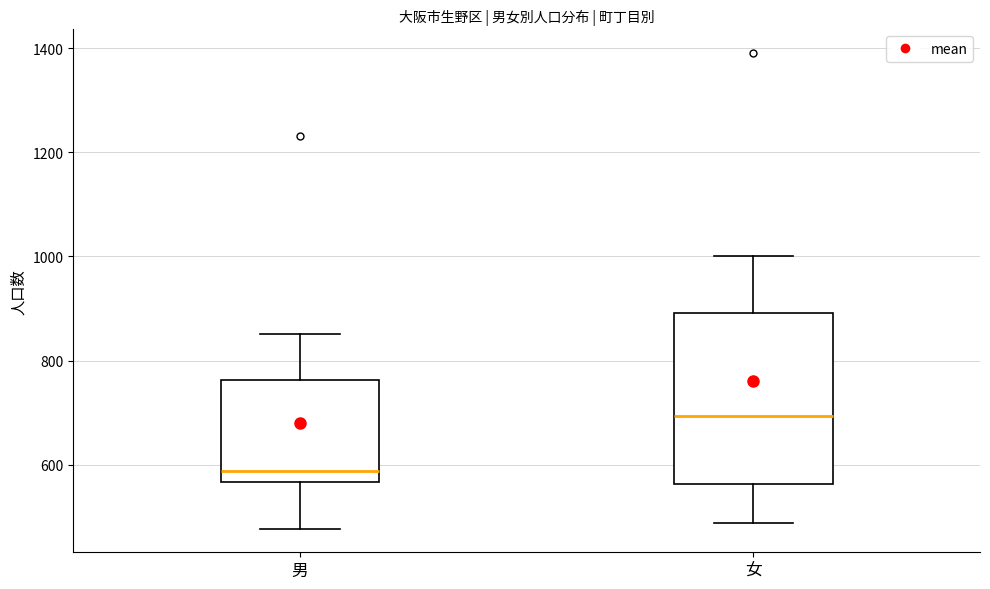

Where does the lower whisker of the box for 男 end on the y-axis? The values are not printed on the chart, so give them approximately, as read against the axis.

480